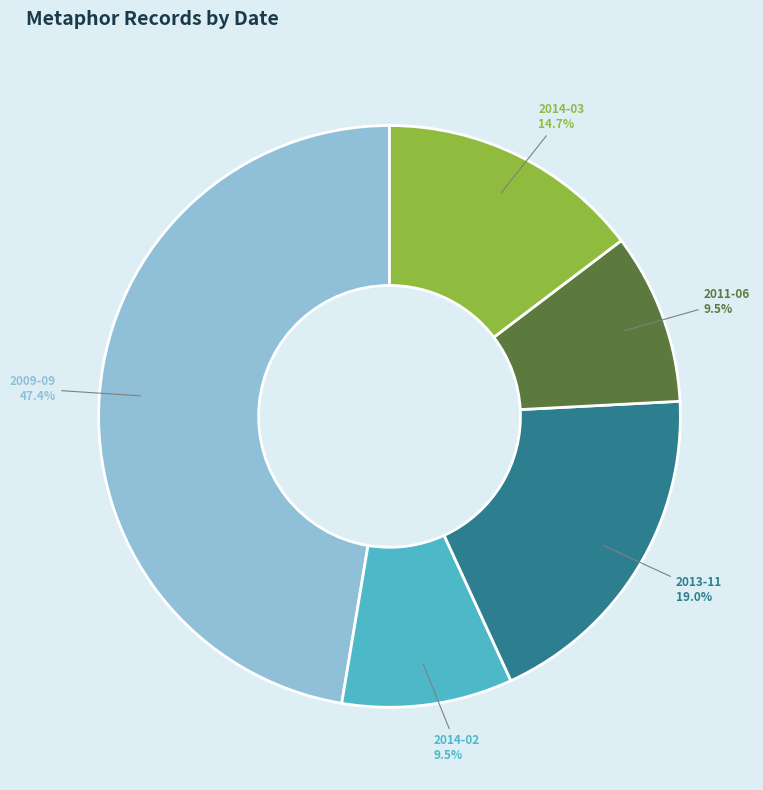

Approximately how many times larger is the value at 2014-03 compared to 2013-11?

0.8